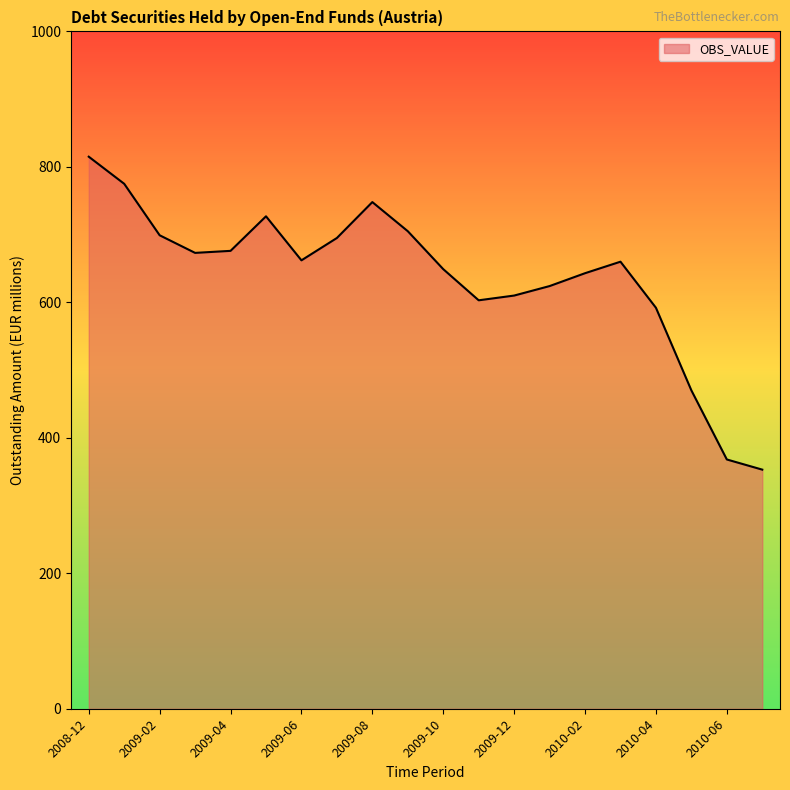

What is the maximum value shown in the chart?

815